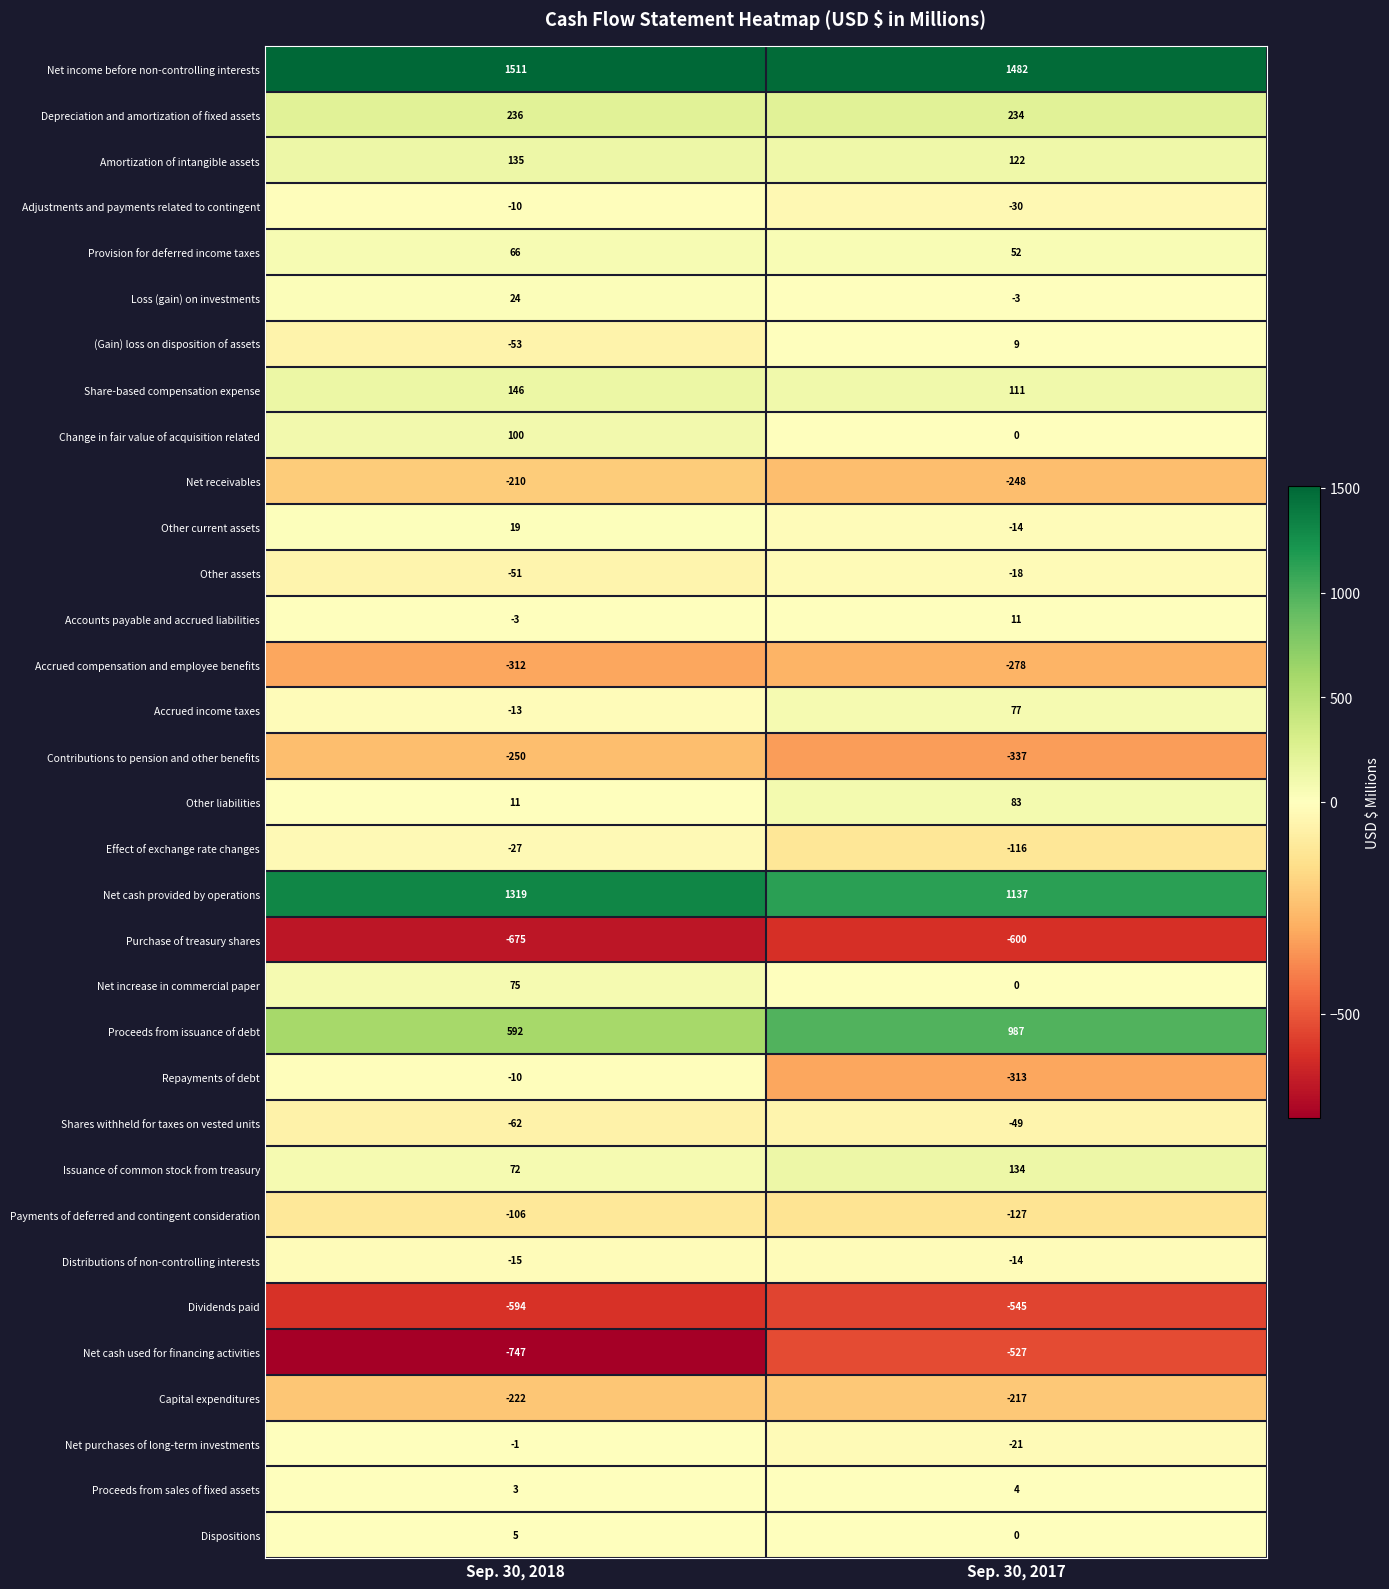

What is the sum of all Share-based compensation expense values?

257